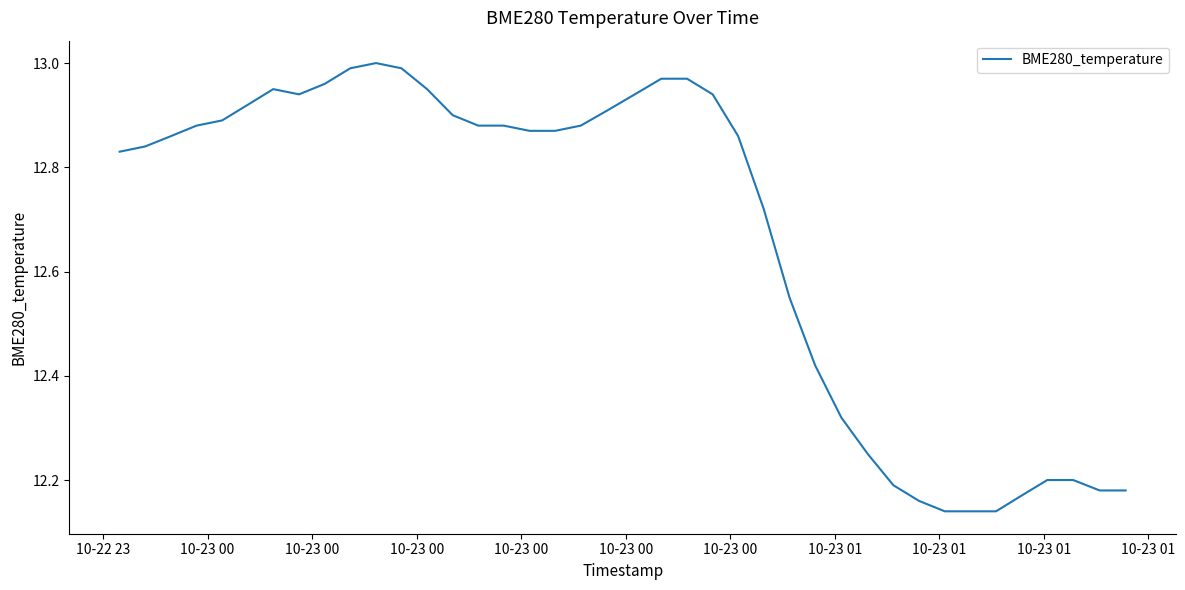

How many lines are shown in the chart?

1